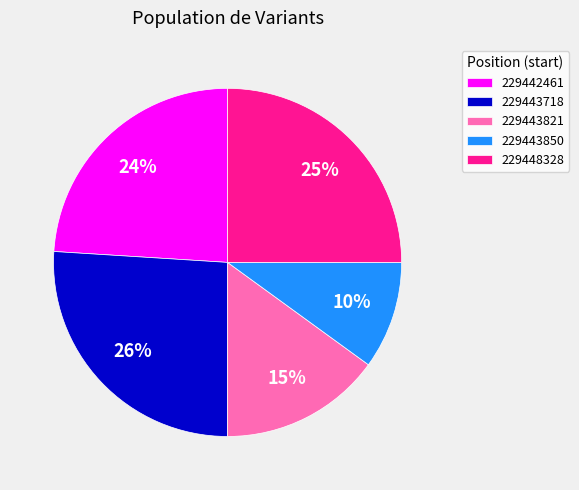

How many slices are in this pie chart?

5